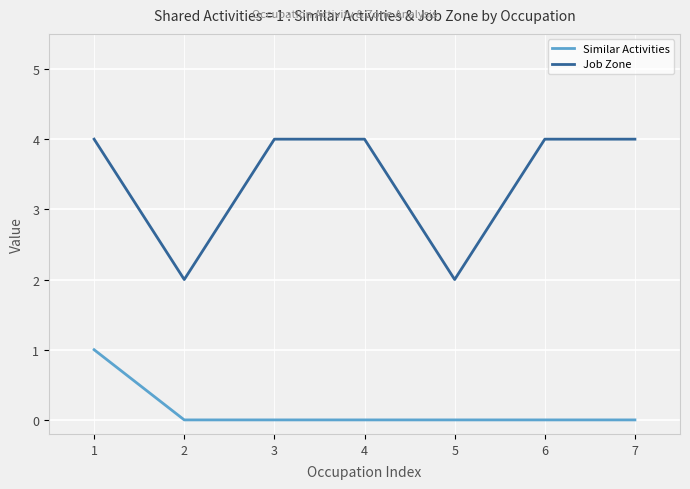

Rank the series at 2 from lowest to highest value.

Similar Activities, Job Zone